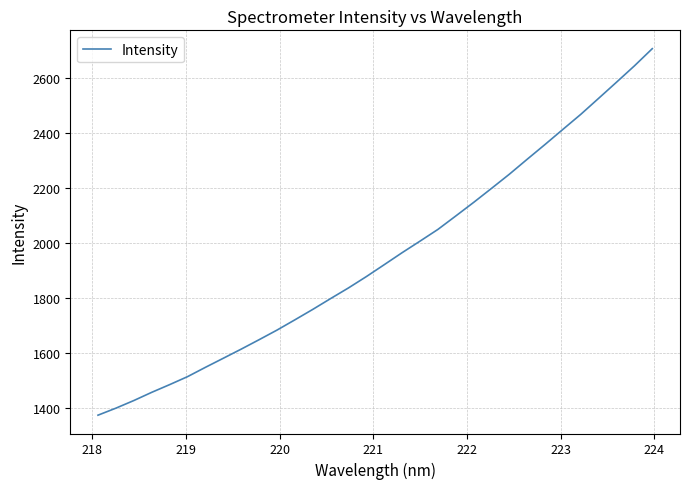

What is the sum of all values?

62337.0